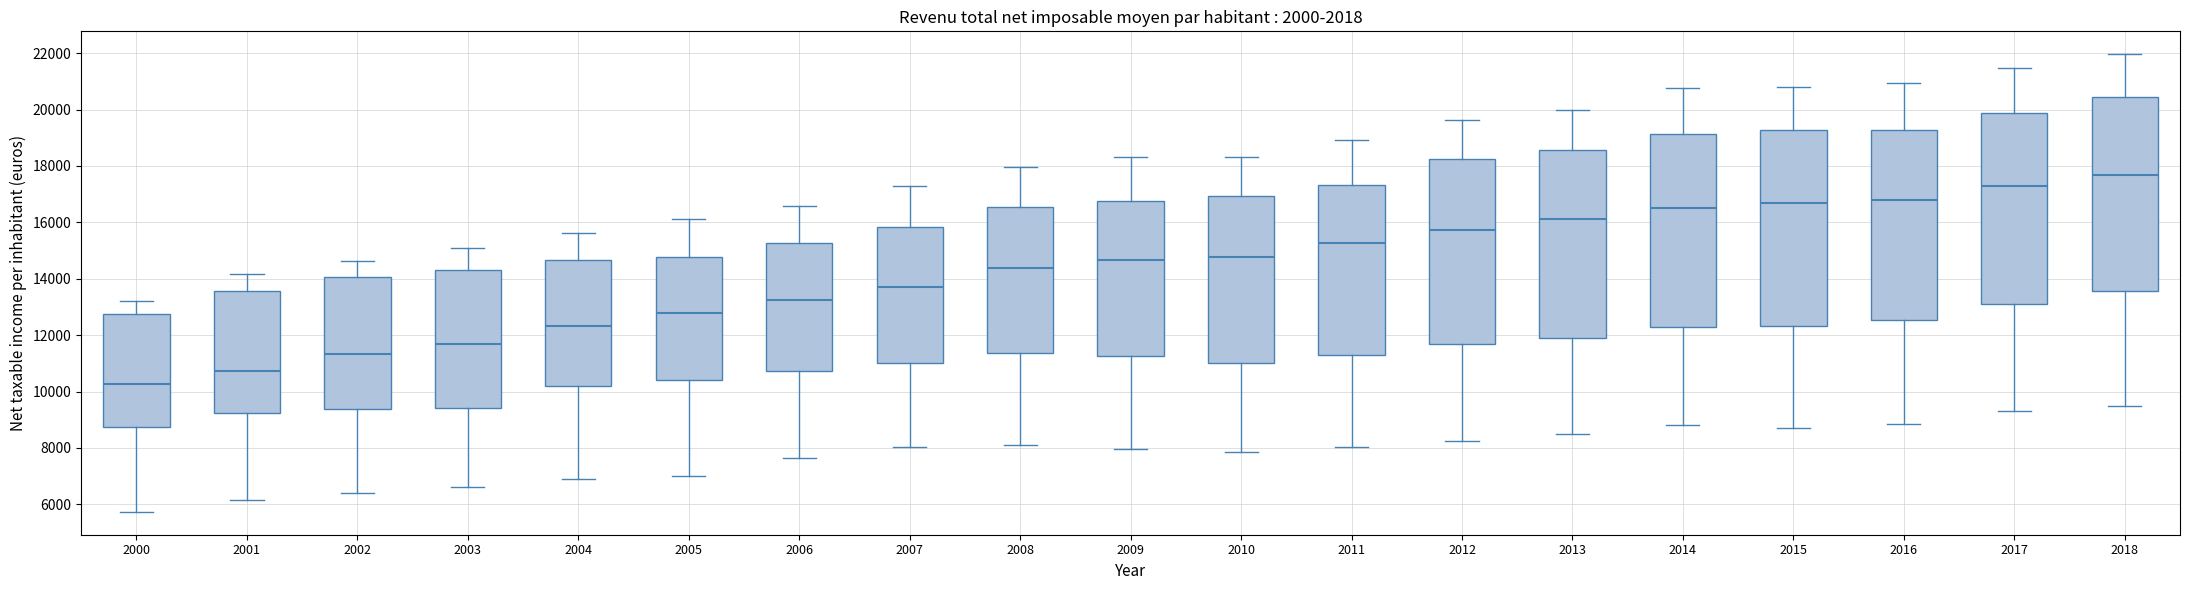

Reading left to right, transcribe this box plot: for each box, give where its median line is, the range the box spans, and where its two whiskers end, as read against the y-axis. The values are not printed on the chart, so give them approximately, as read against the axis.

2000: median 10200, box 8800 to 12800, whiskers 5800 to 13200
2001: median 10800, box 9200 to 13600, whiskers 6200 to 14200
2002: median 11400, box 9400 to 14000, whiskers 6400 to 14600
2003: median 11600, box 9400 to 14200, whiskers 6600 to 15000
2004: median 12400, box 10200 to 14600, whiskers 6800 to 15600
2005: median 12800, box 10400 to 14800, whiskers 7000 to 16200
2006: median 13200, box 10800 to 15200, whiskers 7600 to 16600
2007: median 13800, box 11000 to 15800, whiskers 8000 to 17200
2008: median 14400, box 11400 to 16600, whiskers 8000 to 18000
2009: median 14600, box 11200 to 16800, whiskers 8000 to 18400
2010: median 14800, box 11000 to 17000, whiskers 7800 to 18400
2011: median 15200, box 11400 to 17400, whiskers 8000 to 19000
2012: median 15800, box 11600 to 18200, whiskers 8200 to 19600
2013: median 16200, box 11800 to 18600, whiskers 8600 to 20000
2014: median 16600, box 12200 to 19200, whiskers 8800 to 20800
2015: median 16600, box 12400 to 19200, whiskers 8600 to 20800
2016: median 16800, box 12600 to 19200, whiskers 8800 to 21000
2017: median 17200, box 13200 to 19800, whiskers 9200 to 21400
2018: median 17600, box 13600 to 20400, whiskers 9400 to 22000